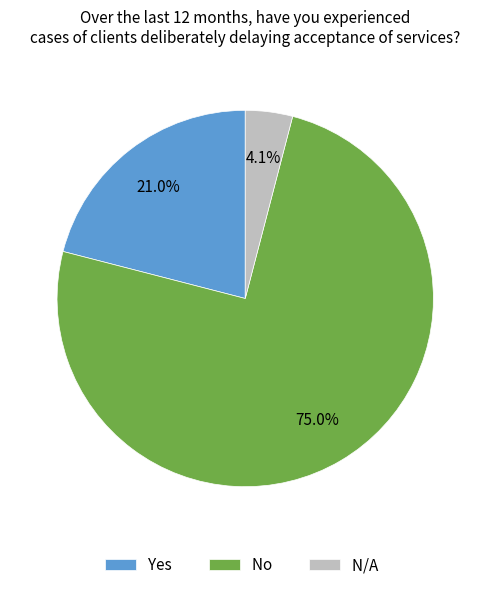

Approximately how many times larger is the value at N/A compared to No?

0.1